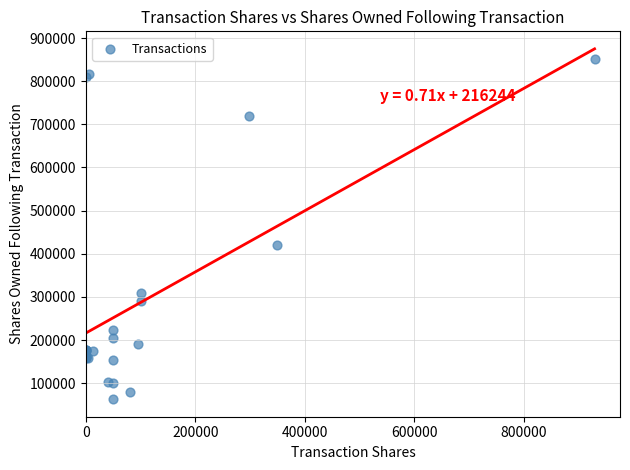

What Y value in the scatter plot is closest to 457476?

420921